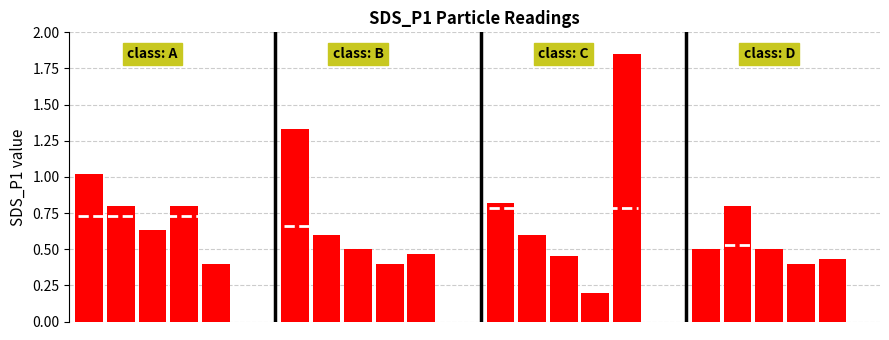

Reading right to left, list all the values displayed in this chart.

0.4	0.4	0.5	0.8	0.5	1.9	0.2	0.5	0.6	0.8	0.5	0.4	0.5	0.6	1.3	0.4	0.8	0.6	0.8	1.0